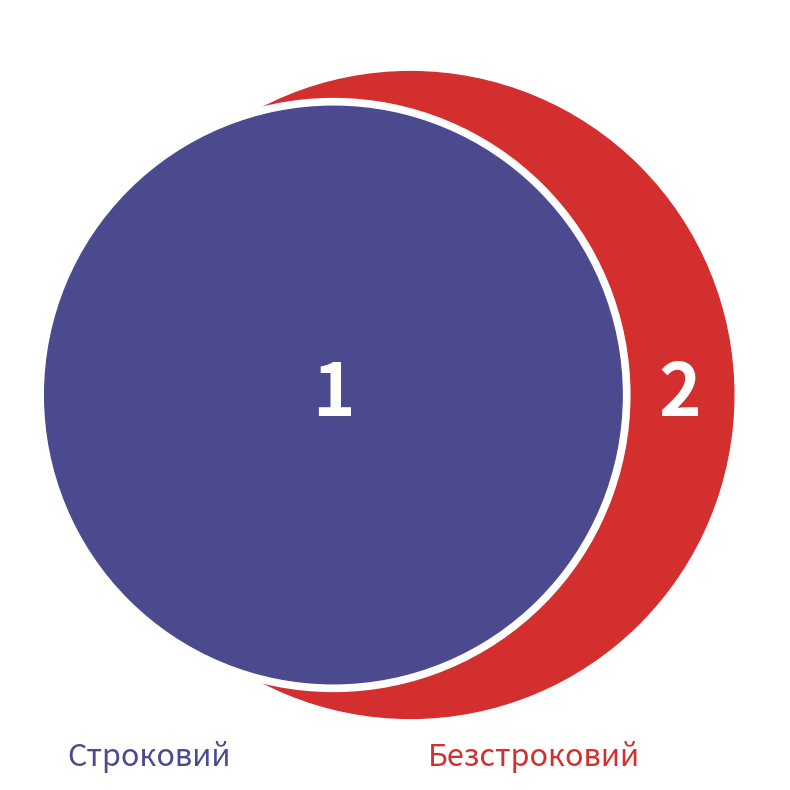

What is the total percentage of Строковий and Безстроковий?

100.0%